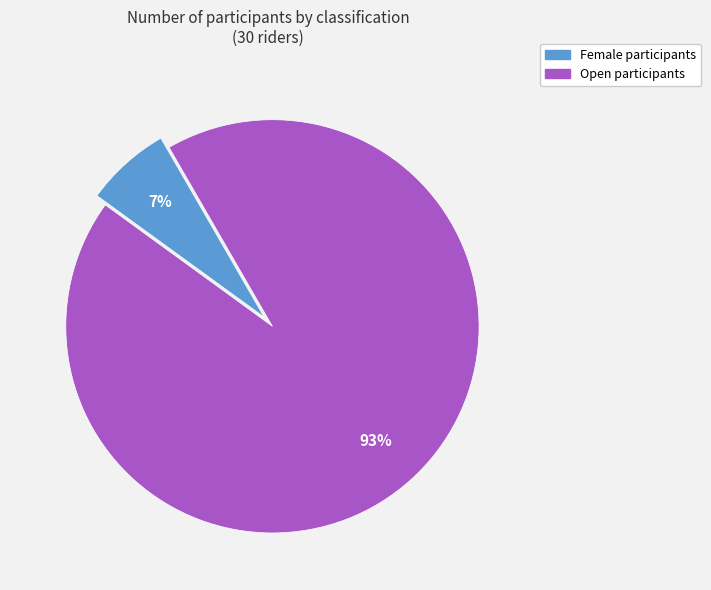

Is there any slice that represents more than half of the pie?

Yes